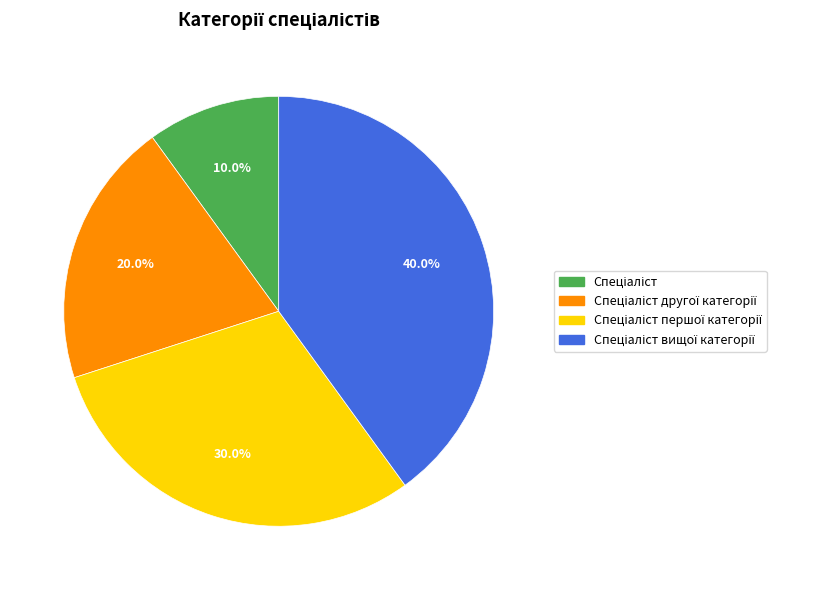

Is there any slice that represents more than half of the pie?

No